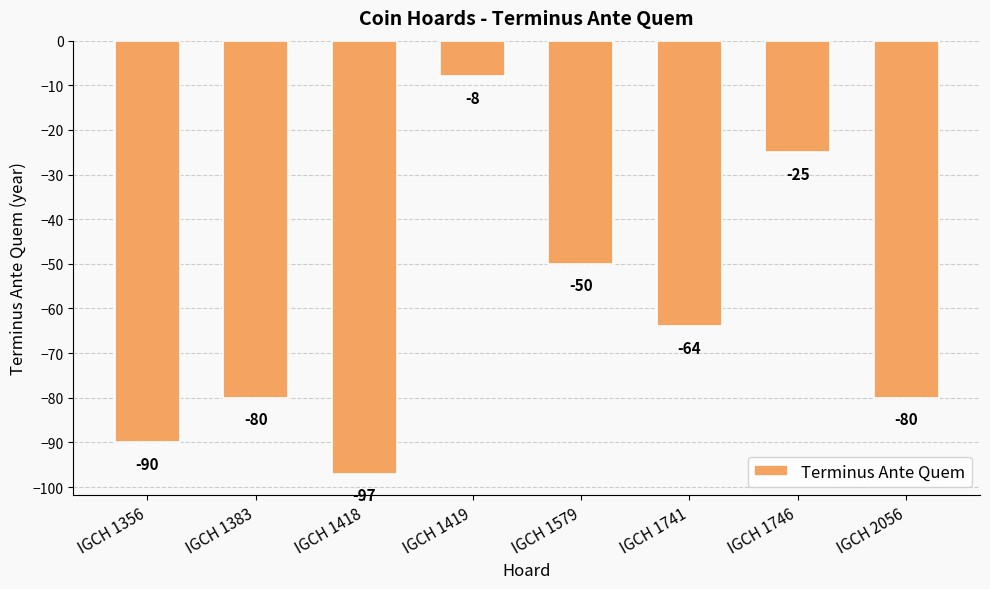

Between IGCH 1356 and IGCH 1418, which is larger?

IGCH 1356